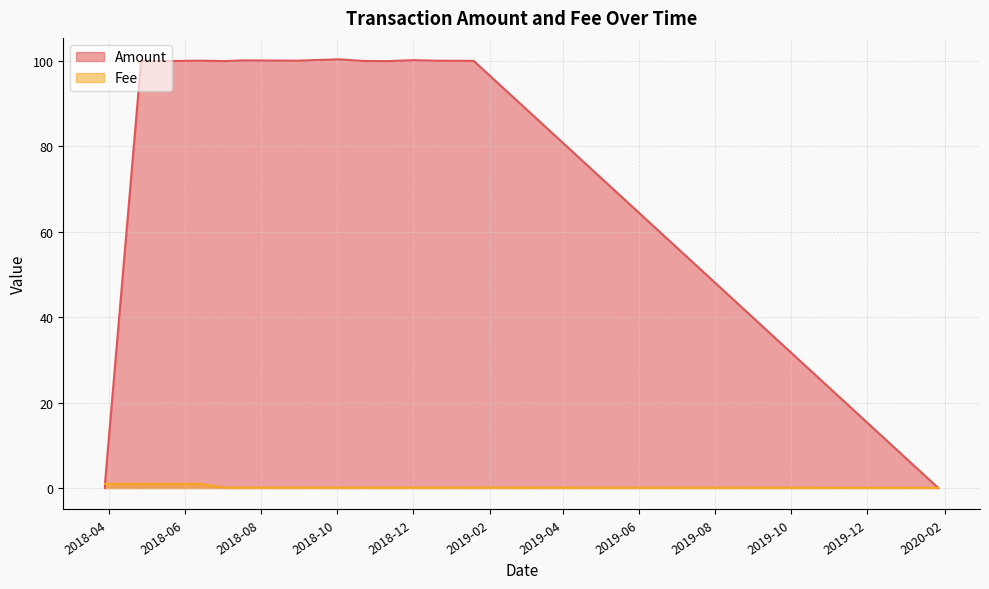

At which label does Amount reach its peak?

2018-10-03